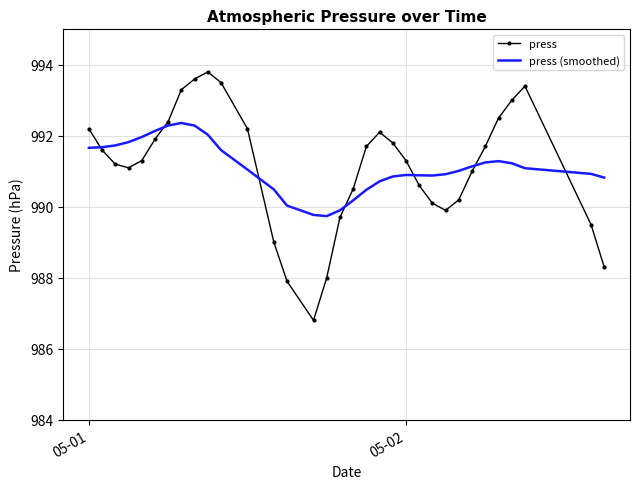

What is the greatest value displayed?

993.8